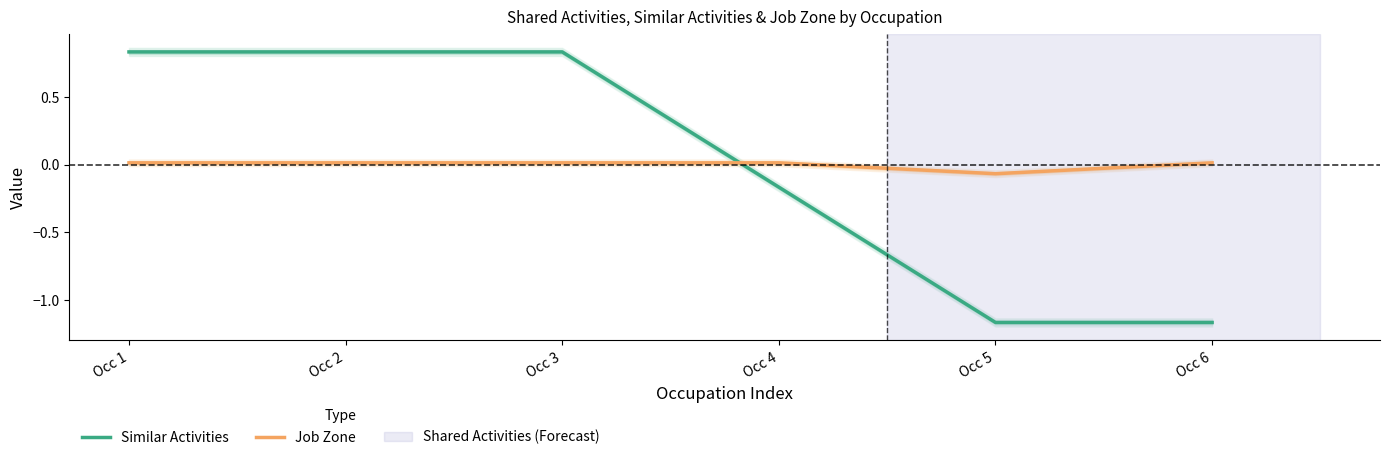

List the series in order of their peak value, highest first.

Similar Activities, Job Zone